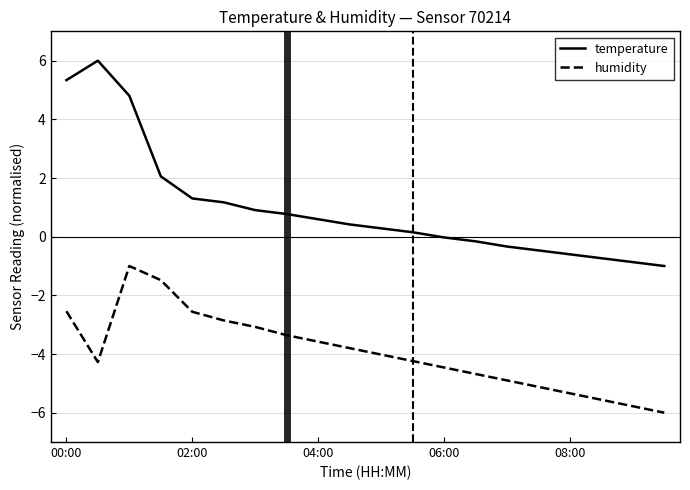

How many values in the humidity series are below -4?

11